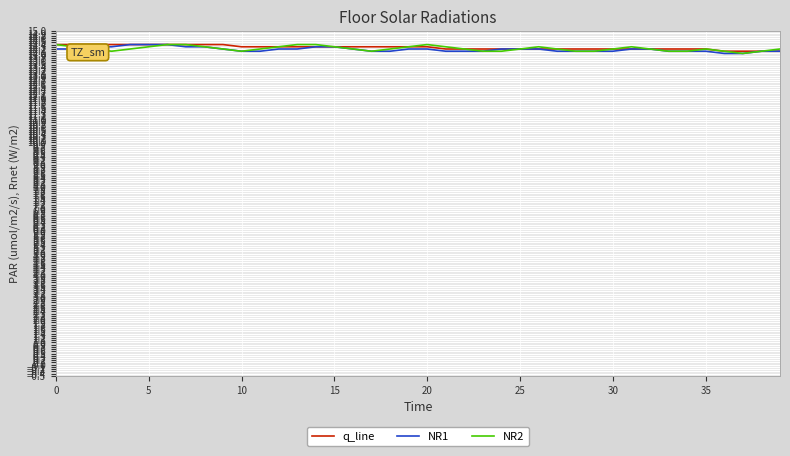

What is the maximum value shown in the chart?

14.4